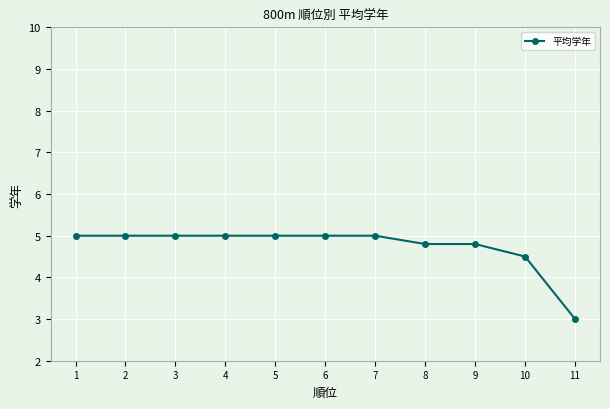

How many data points are less than 5?

4